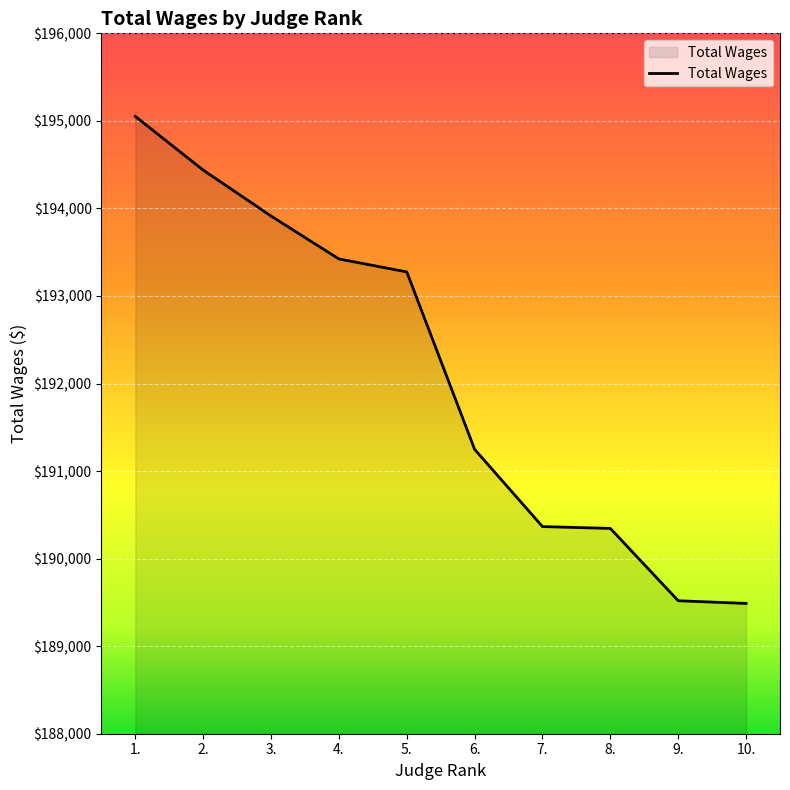

What is the minimum value shown in the chart?

189488